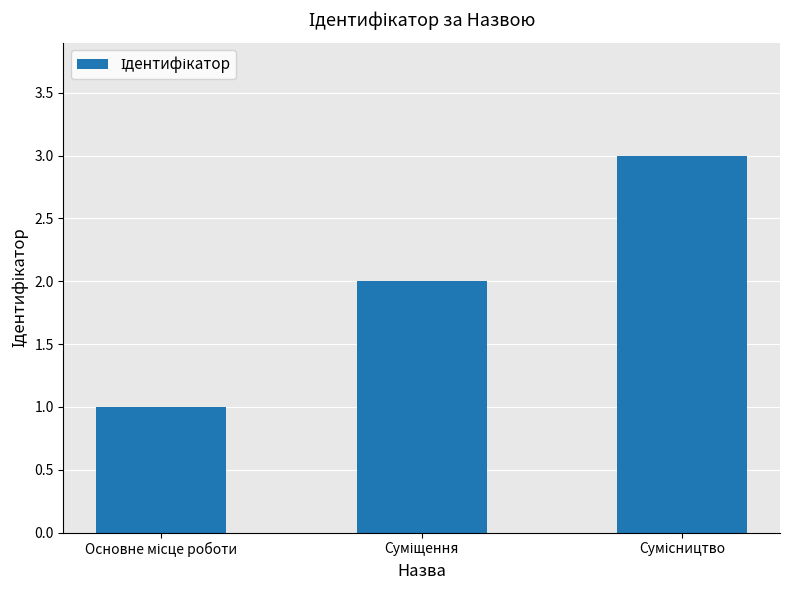

What is the sum of all values?

6